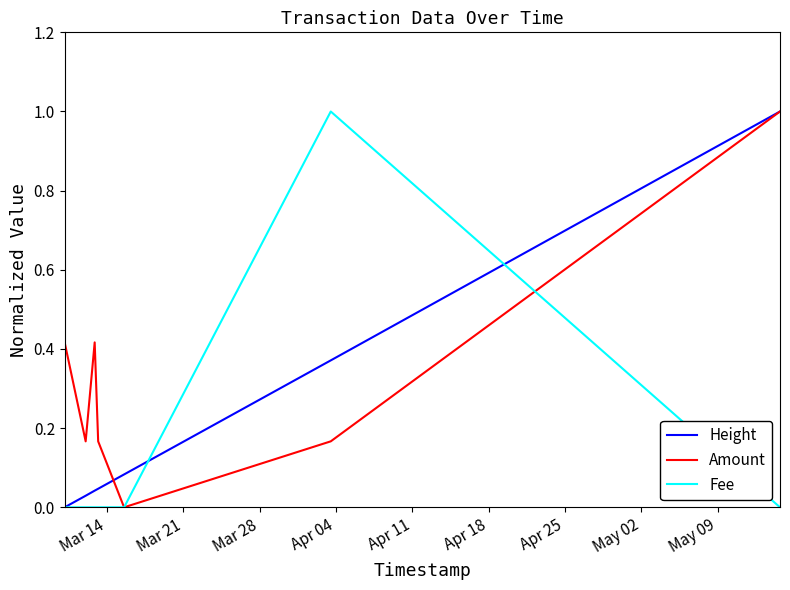

True or false: Amount has a value of 0.6 at Mar 21.

False